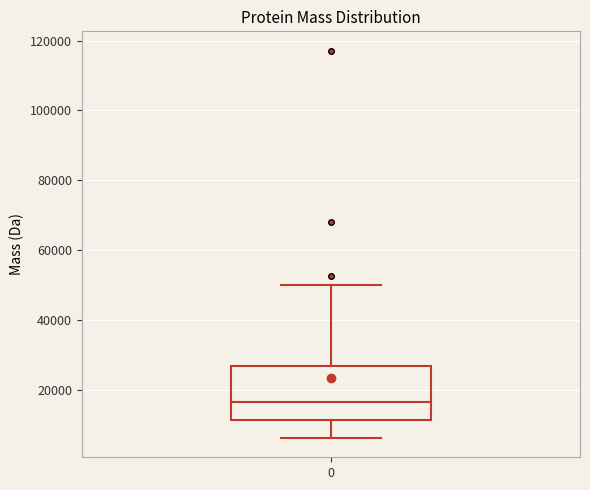

Transcribe this box plot: give where the median line is, the range the box spans, and where the two whiskers end, as read against the y-axis. The values are not printed on the chart, so give them approximately, as read against the axis.

median 16000, box 12000 to 26000, whiskers 6000 to 50000